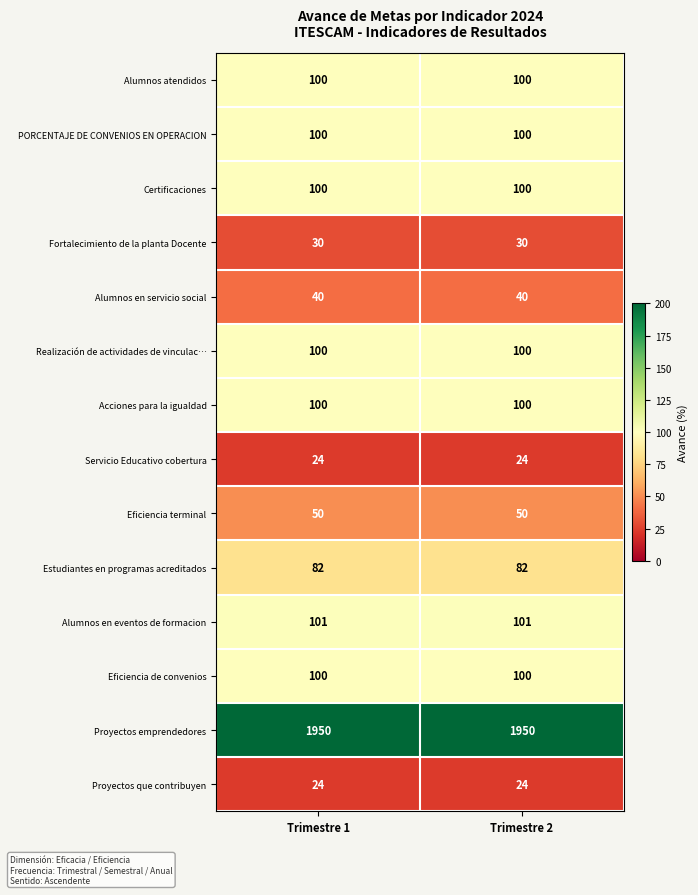

What is the spread (max minus min) of values at Trimestre 2?

1926